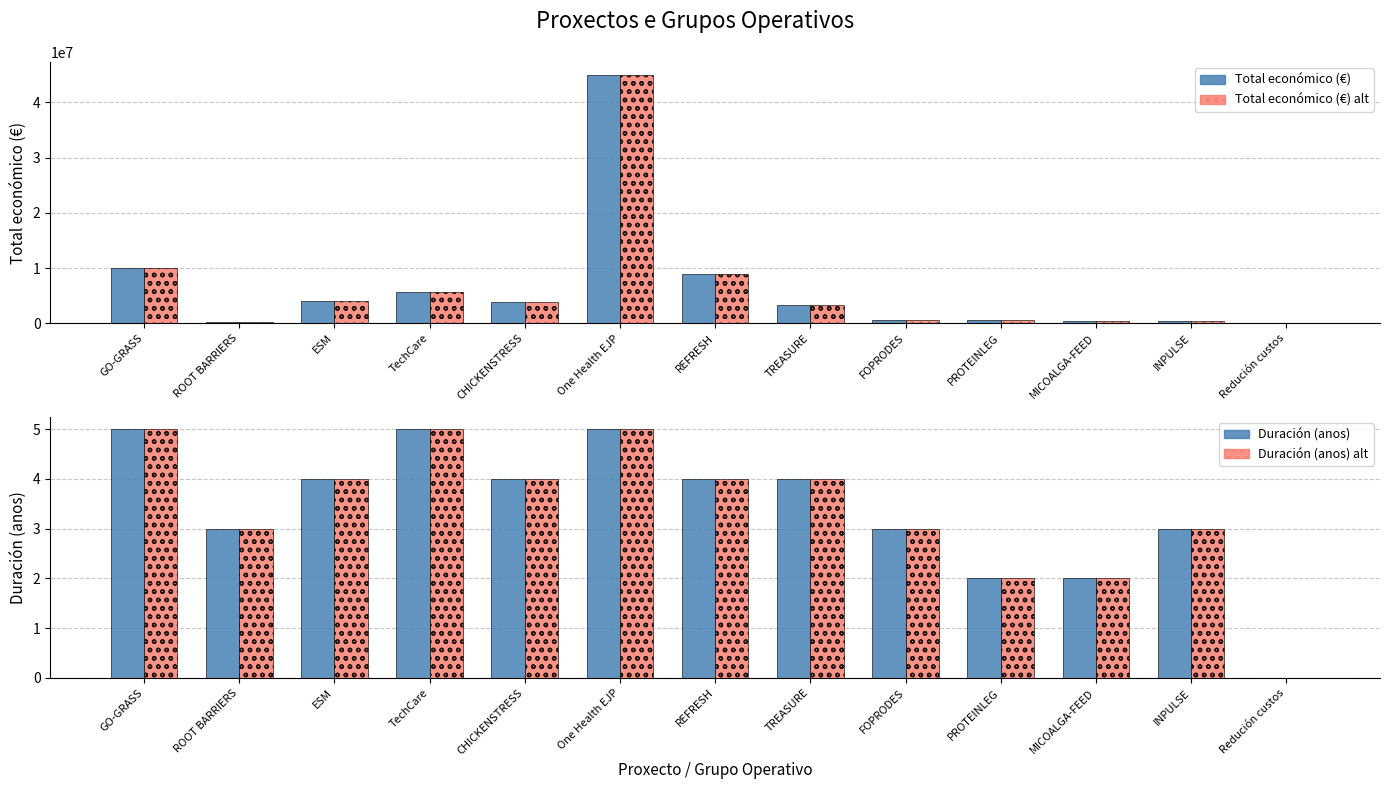

Reading left to right, extract all data points from this chart.

Total económico (€): 9970772	239191	4041810	5703693	3873244	44998999	8999757	3395986	599211	552147	505519	439594	5718
Total económico (€) alt: 9970772	239191	4041810	5703693	3873244	44998999	8999757	3395986	599211	552147	505519	439594	5718
Duración (anos): 5	3	4	5	4	5	4	4	3	2	2	3	0
Duración (anos) alt: 5	3	4	5	4	5	4	4	3	2	2	3	0